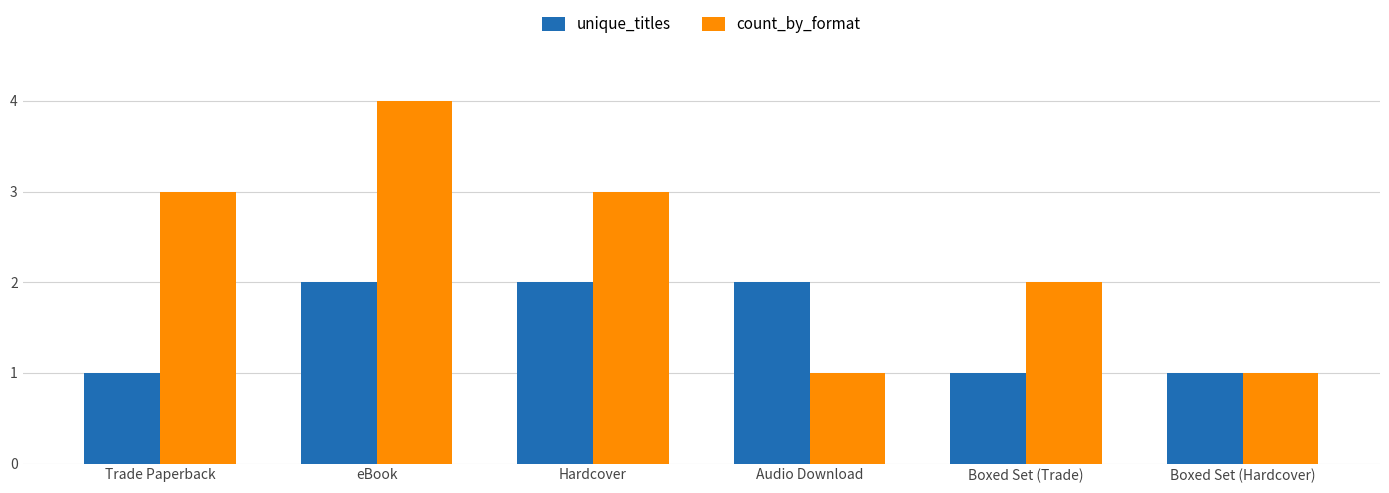

What is the total value across all series at Hardcover?

5